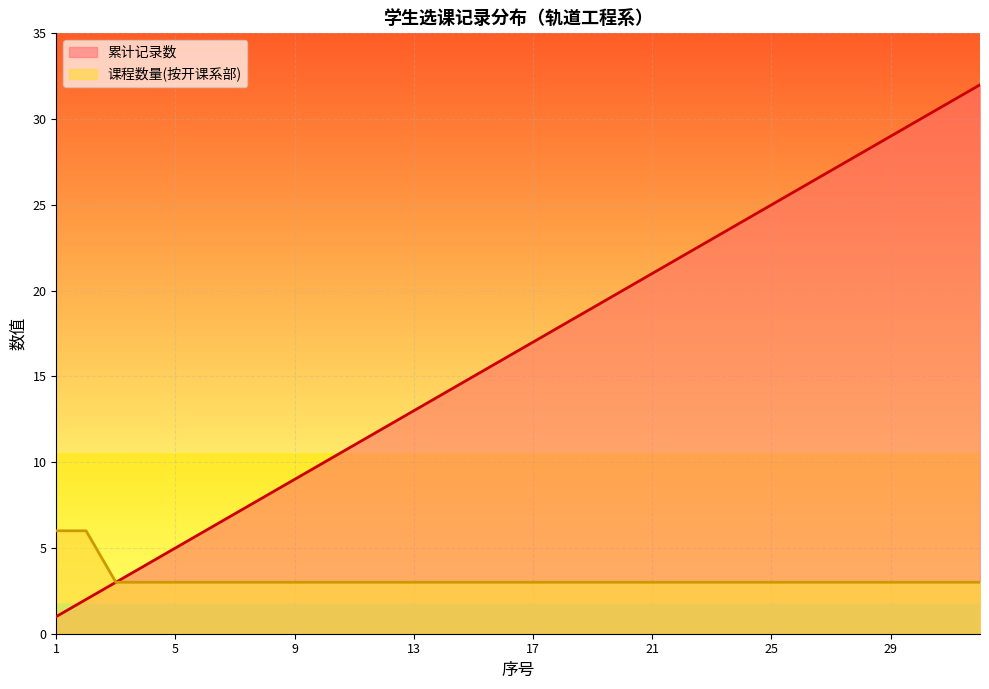

True or false: 累计记录数 and 课程数量(按开课系部) cross at least once.

False